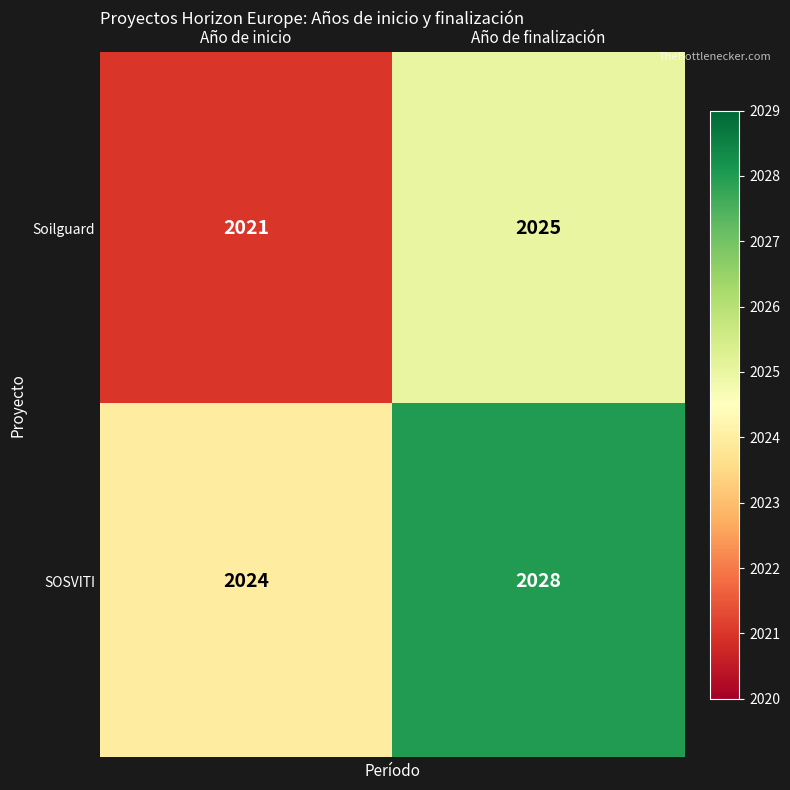

The value of SOSVITI at Año de finalización is 2028. True or false?

True